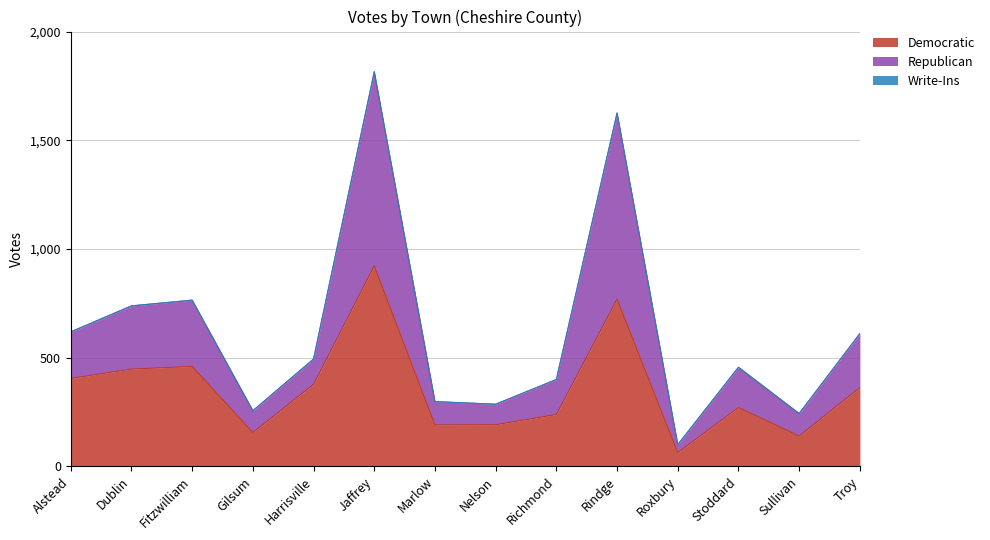

The Democratic series shows 238 at Richmond. True or false?

True